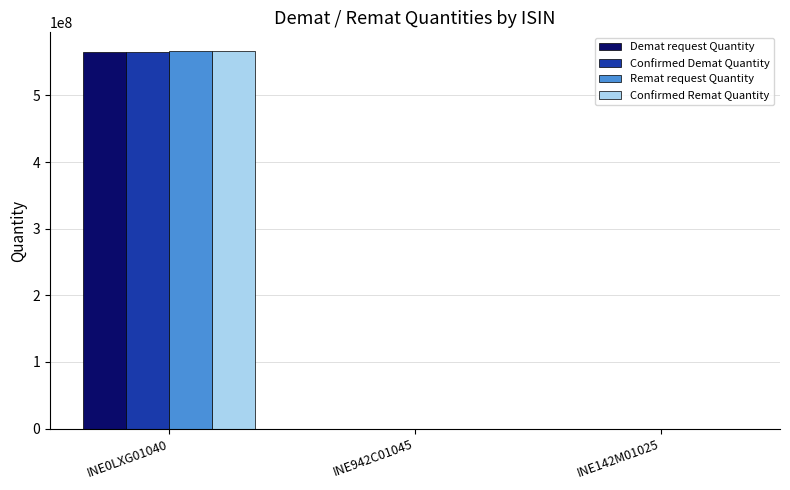

At which label is Confirmed Demat Quantity closest to 282873626?

INE942C01045